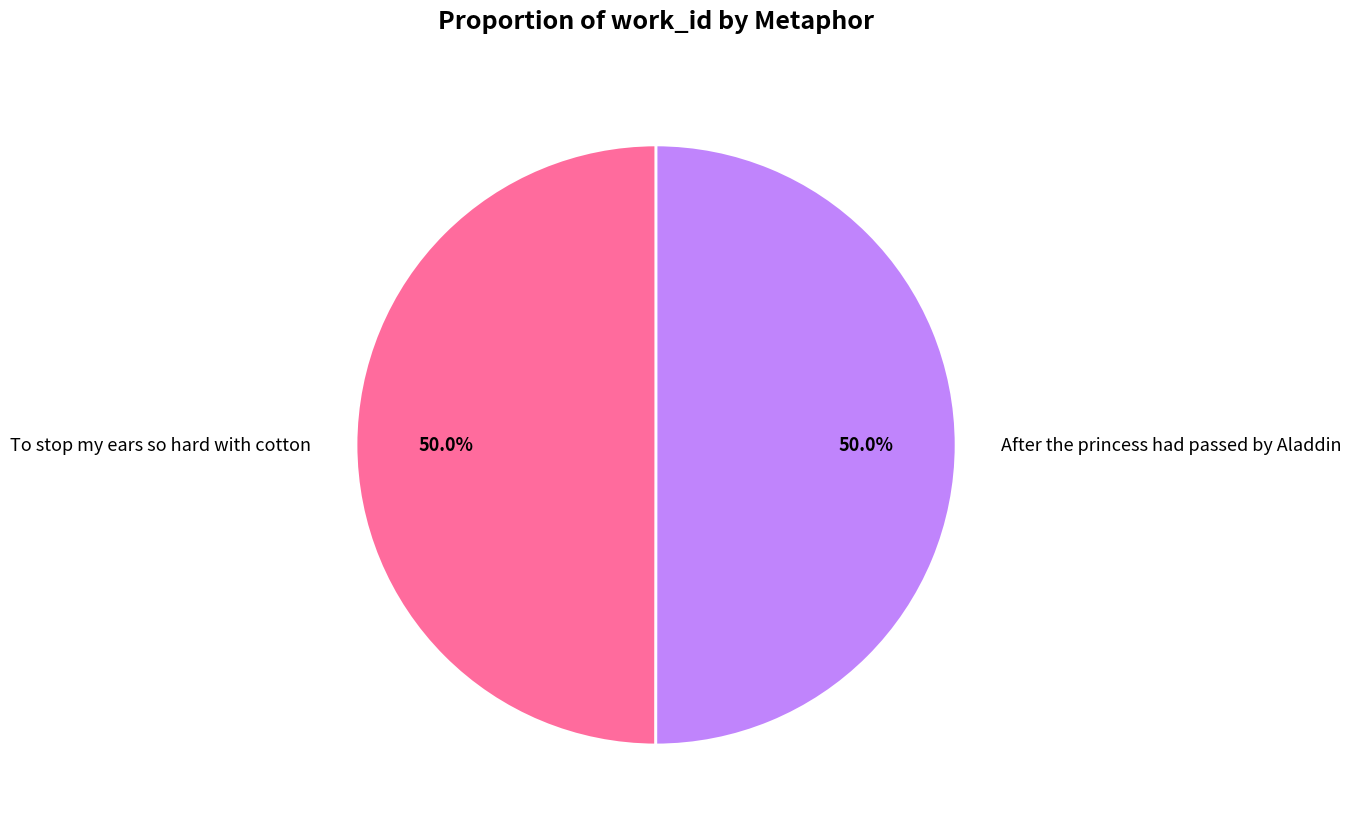

The To stop my ears so hard with cotton slice represents 50% of the pie. True or false?

True